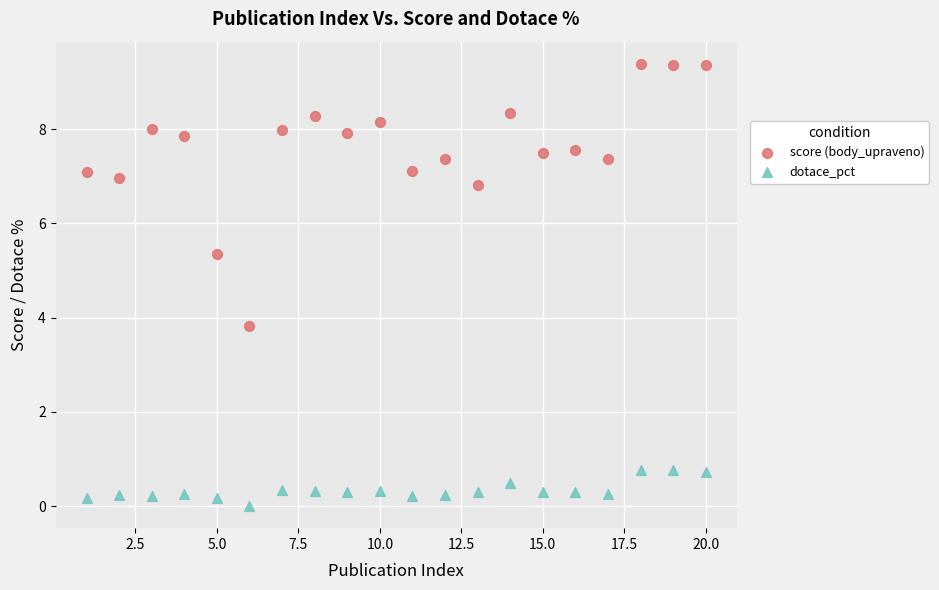

Which series contains the highest Y value?

score (body_upraveno)